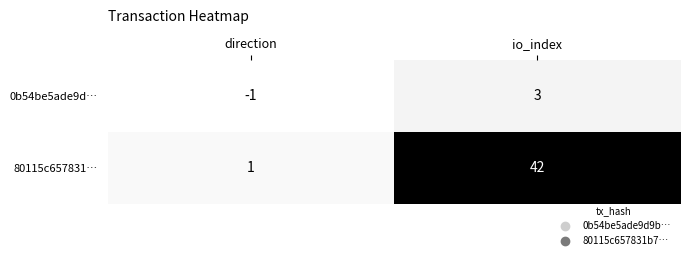

Between direction and io_index, which series saw the biggest shift?

80115c657831…